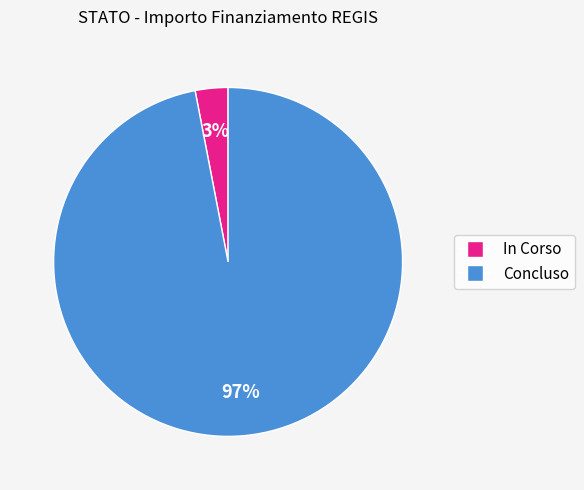

To the nearest percent, what is the difference between the largest and smallest slice percentages?

94%